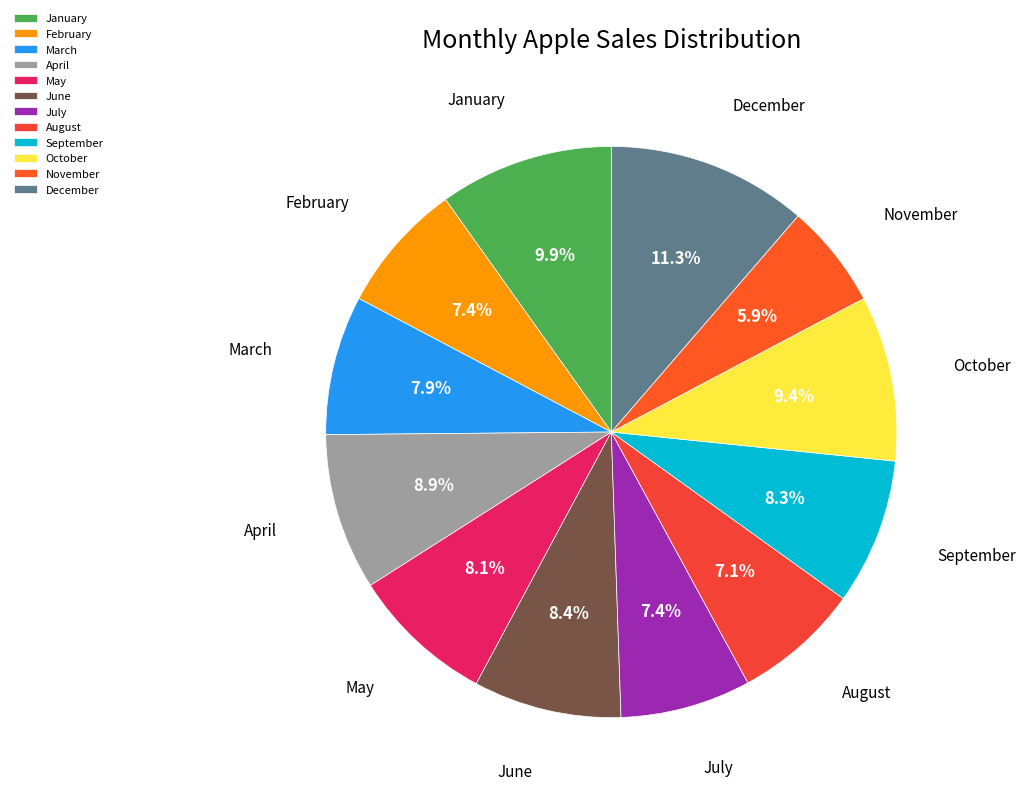

Does any single category account for the majority?

No